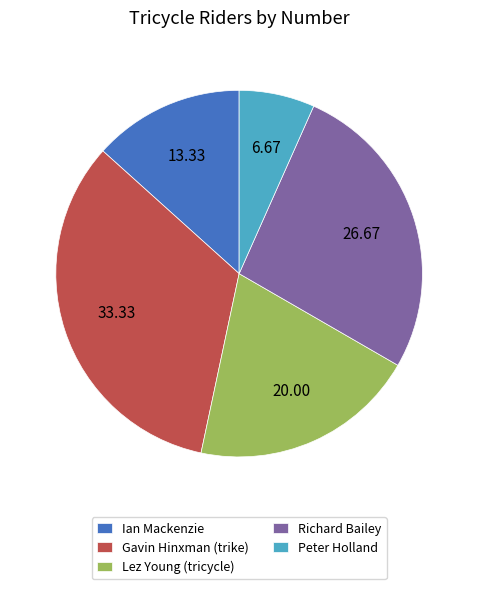

Count the number of slices in the pie.

5